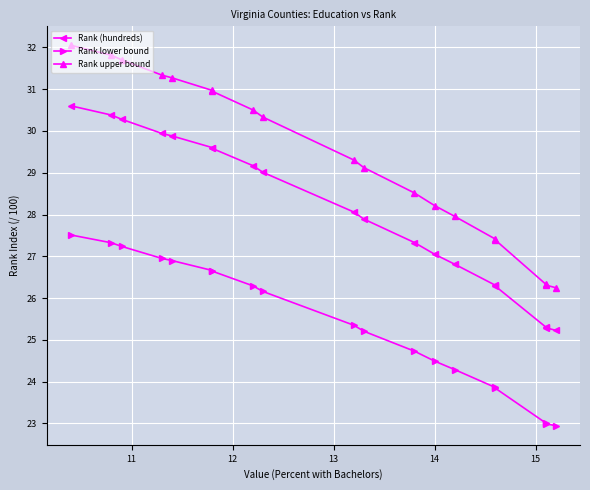

What is the label of the 16th point from the right?

13